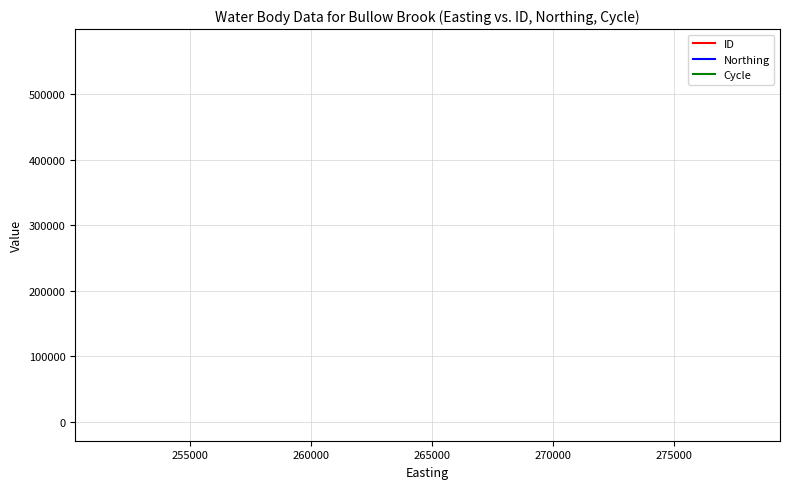

Does the chart have visible grid lines?

Yes